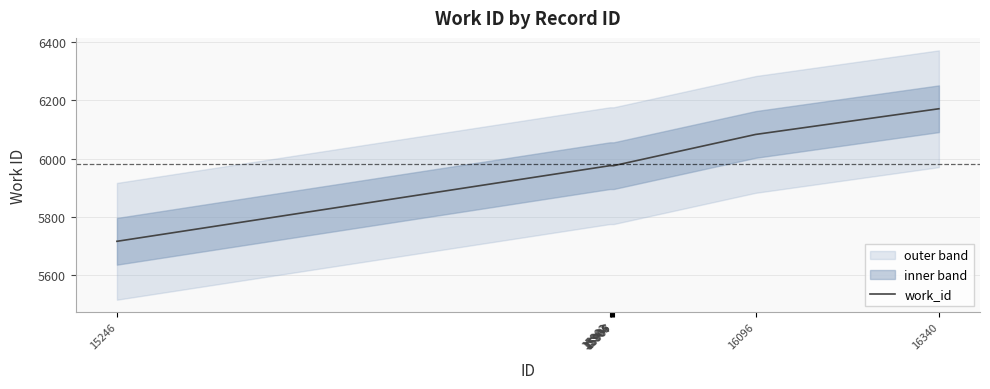

How many lines are shown in the chart?

1